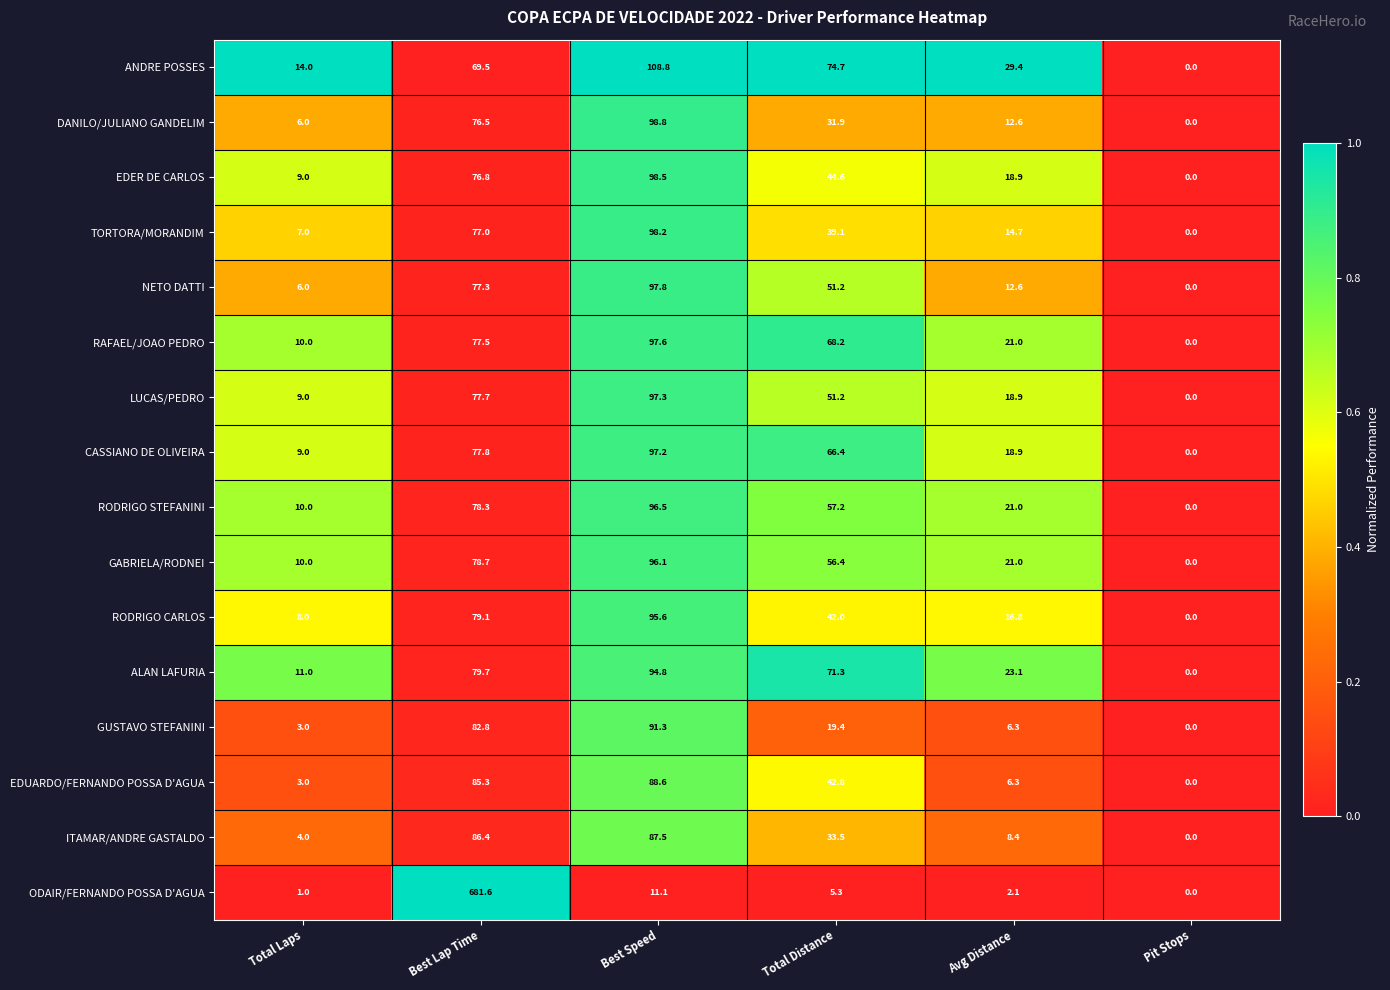

Is the value of EDER DE CARLOS at Pit Stops greater than the value of DANILO/JULIANO GANDELIM at Avg Distance?

No